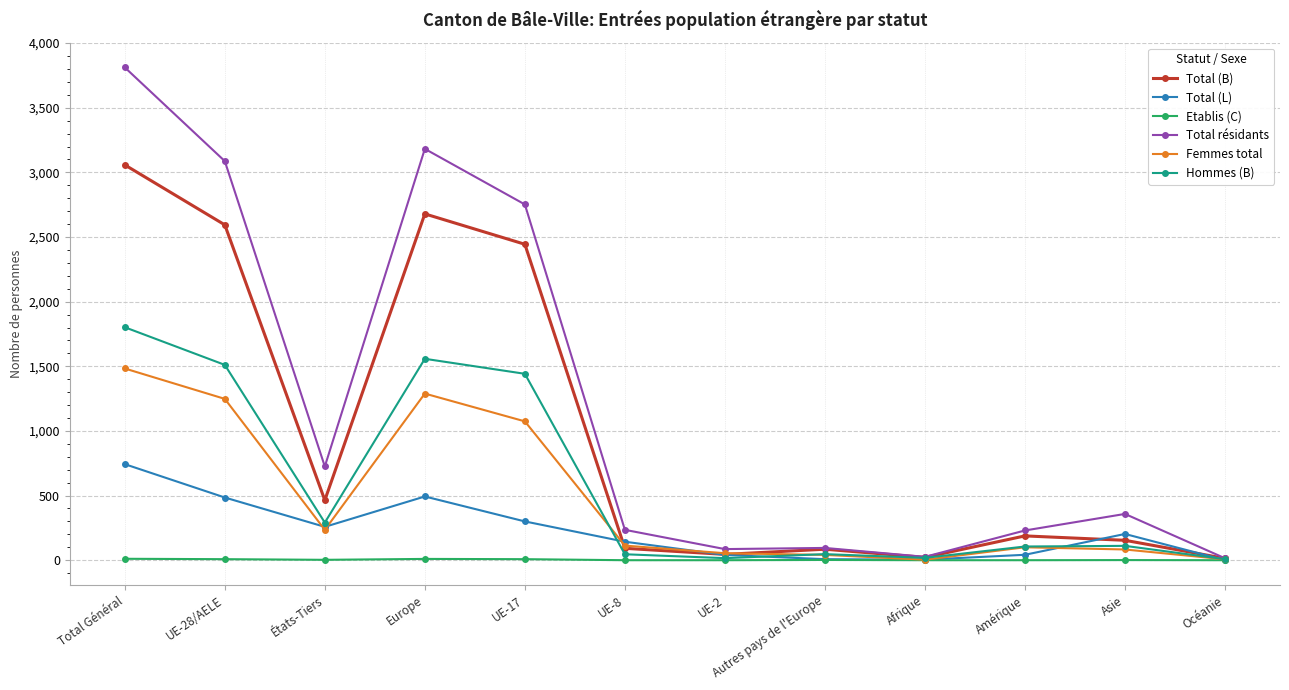

What is the maximum value for Hommes (B)?

1802